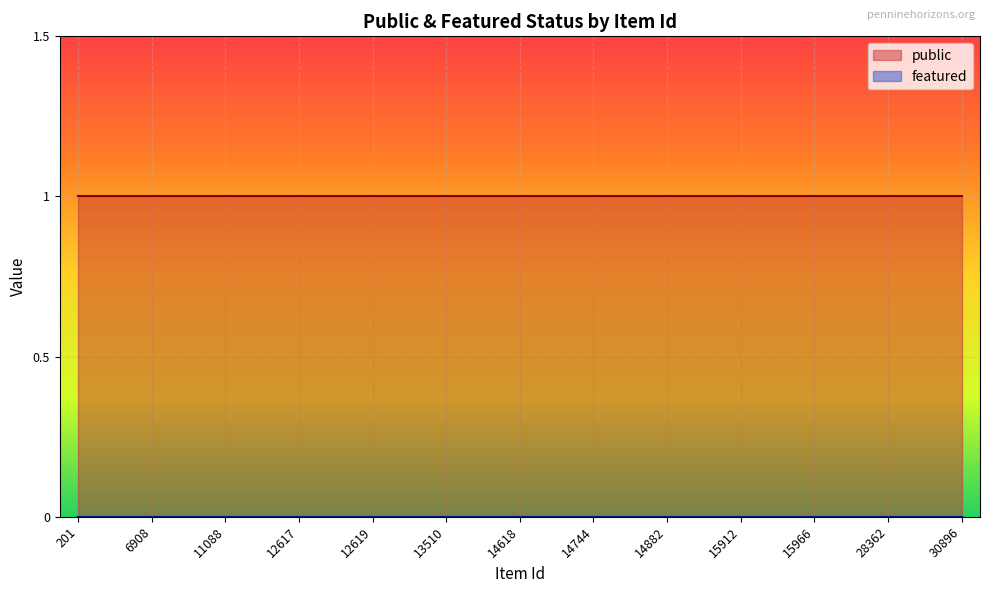

Which series has the largest total across all categories?

public